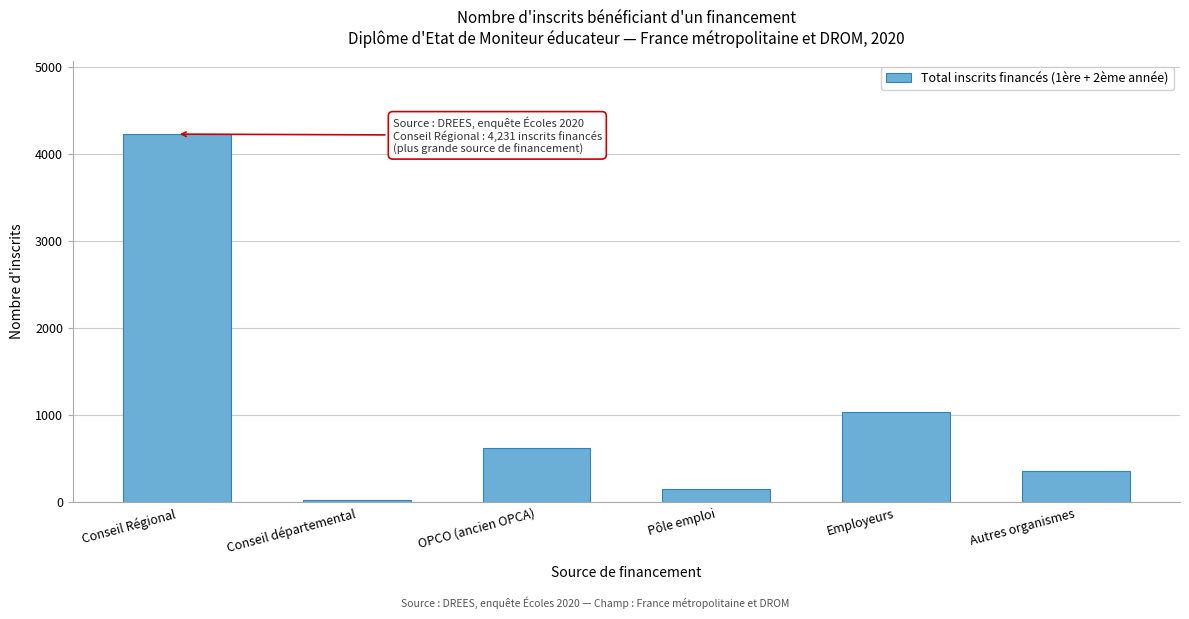

Reading left to right, transcribe all the data shown in this chart.

4231	22	624	149	1040	358